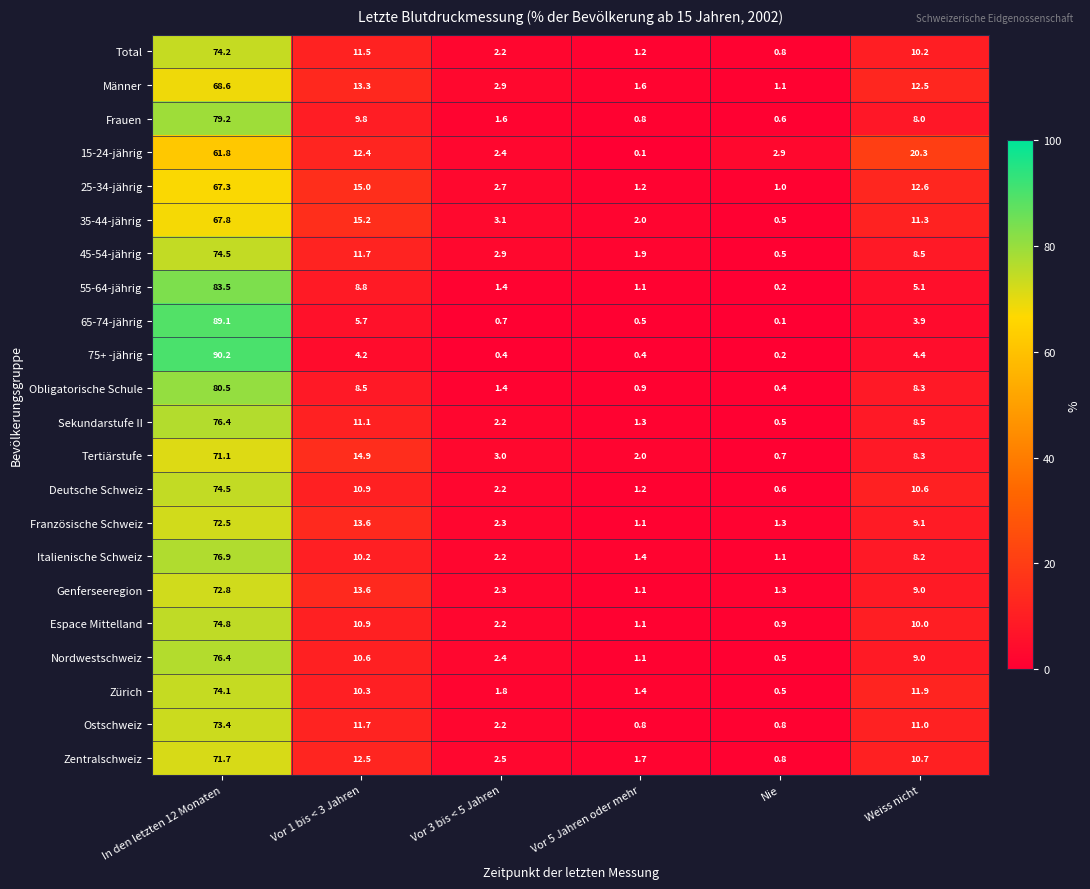

What is the sum of all Obligatorische Schule values?

100.0